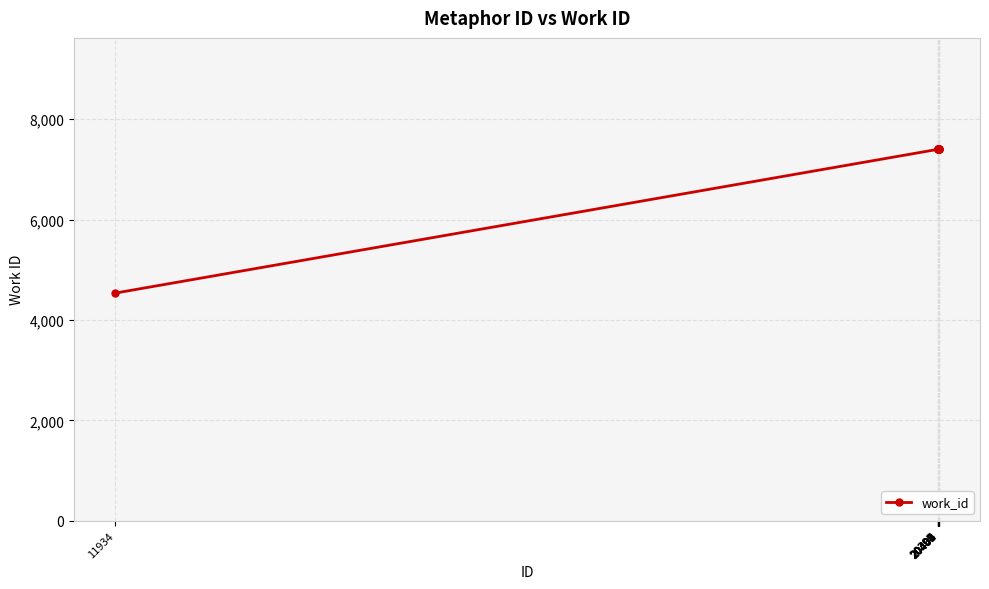

Is it true that the value at 20398 is 7400?

True